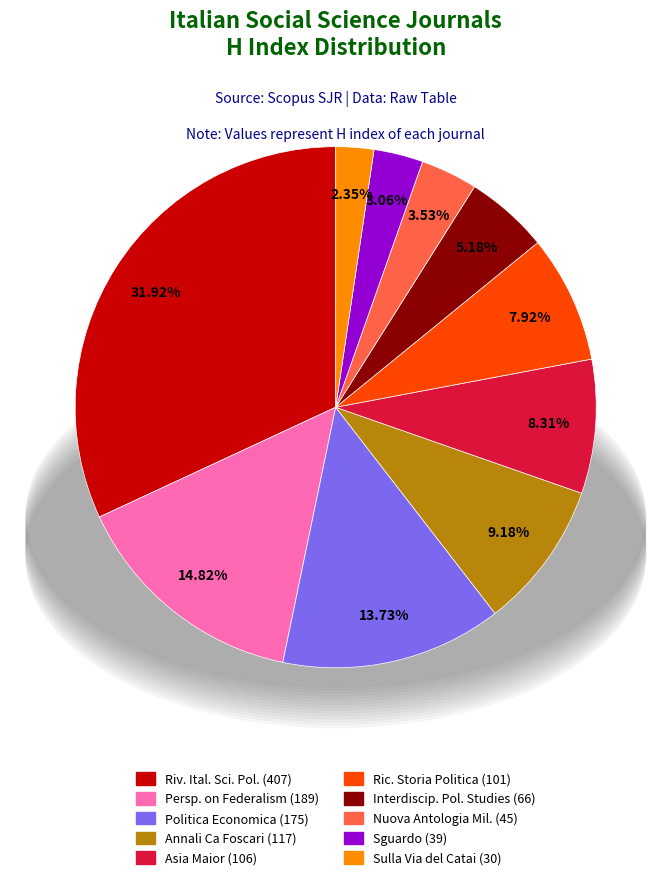

Is there a majority slice in this chart?

No